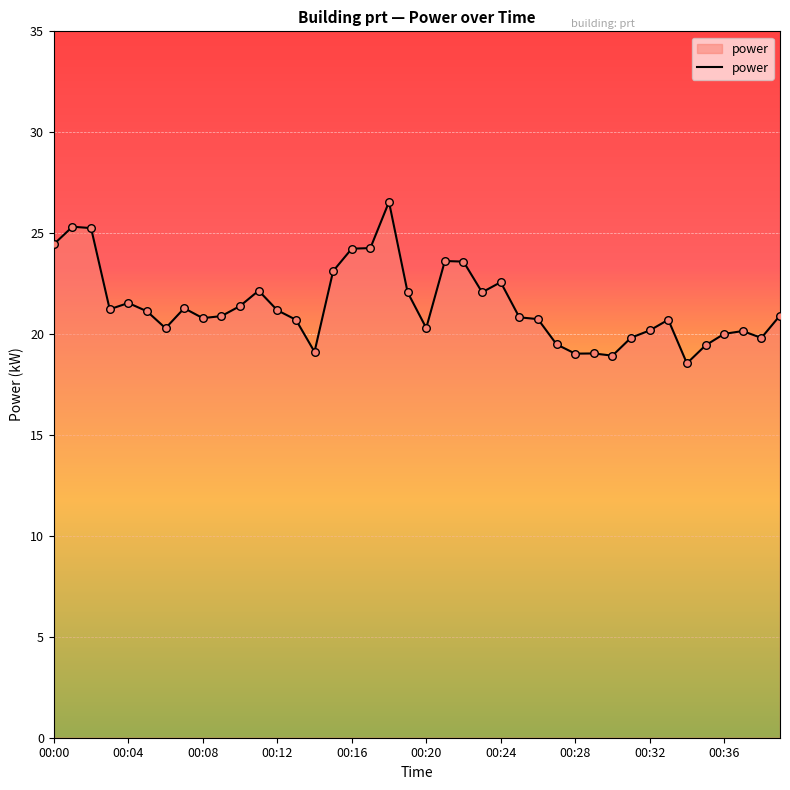

What is the difference between the maximum and minimum values?

8.0